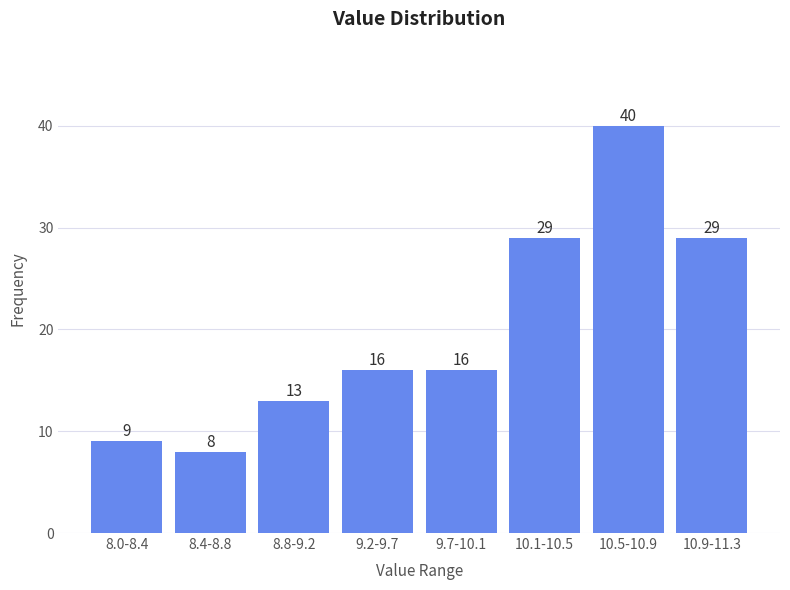

Reading right to left, extract all data points from this chart.

29	40	29	16	16	13	8	9